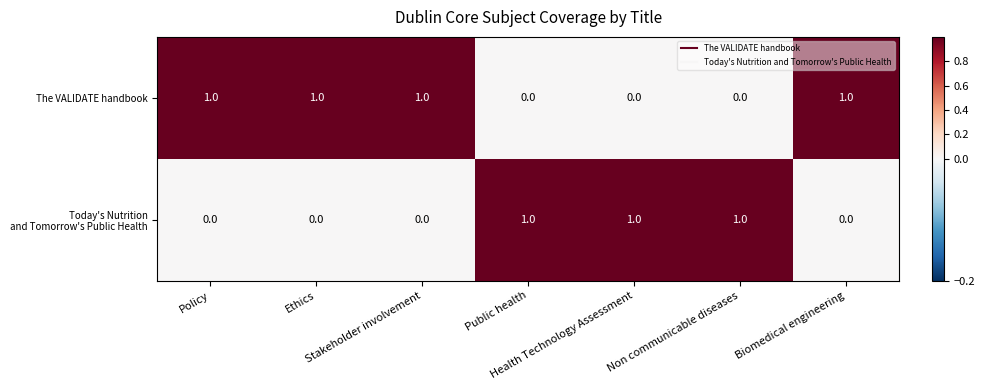

At how many categories does at least one series exceed 0?

7